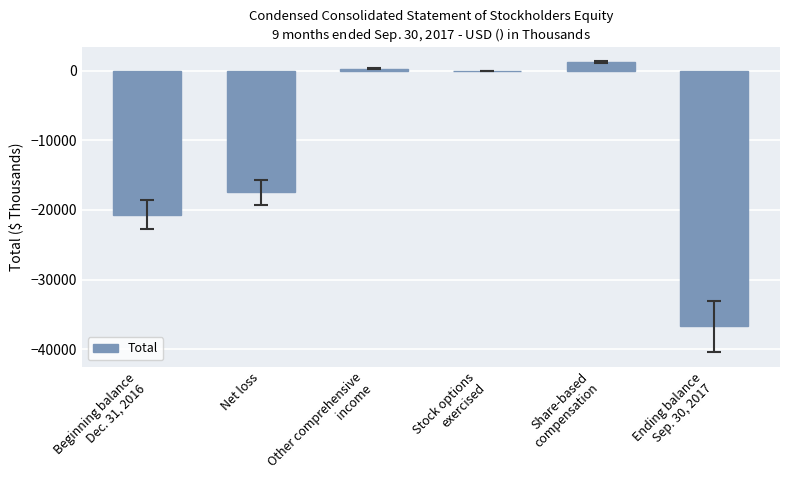

What is the change in value from Beginning balance
Dec. 31, 2016 to Share-based
compensation?

+21883